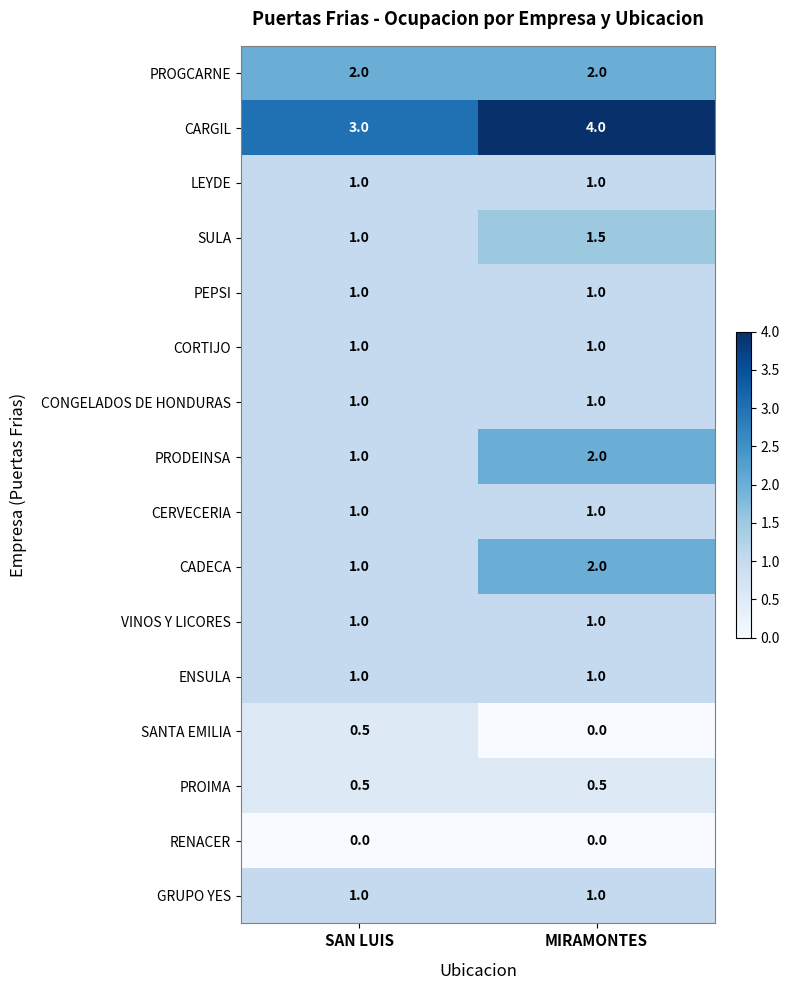

What is the sum of the SANTA EMILIA values at SAN LUIS and MIRAMONTES?

0.5